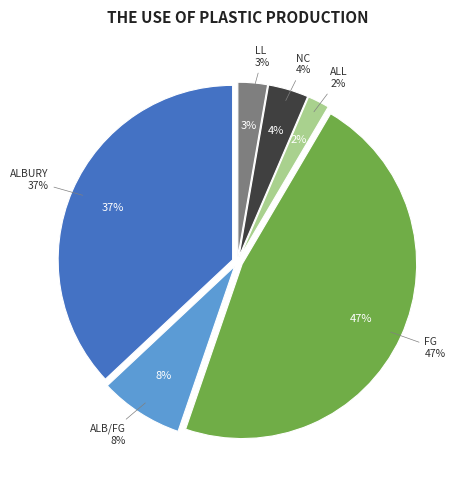

To the nearest percent, what is the difference between the largest and smallest slice percentages?

45%